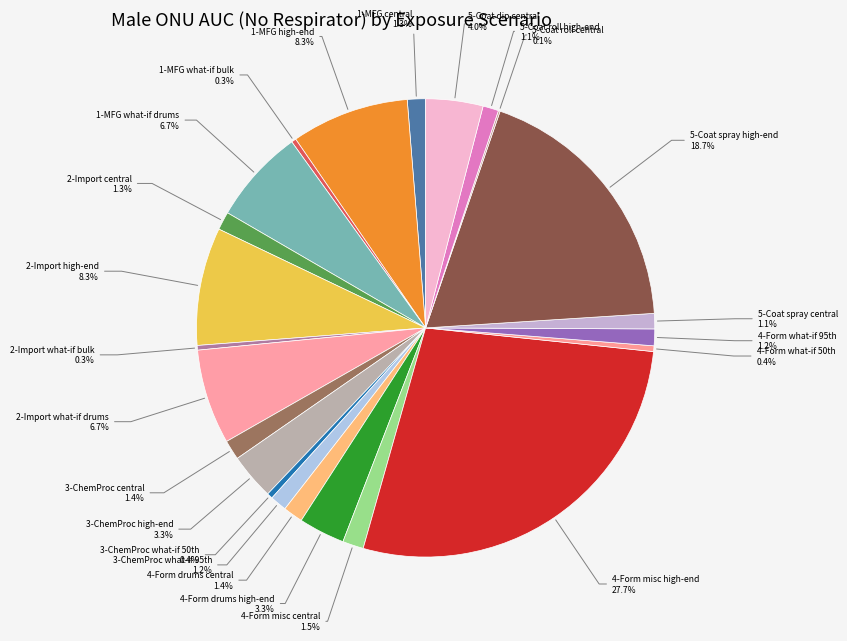

What is the largest slice in the pie chart?

4-Form misc high-end